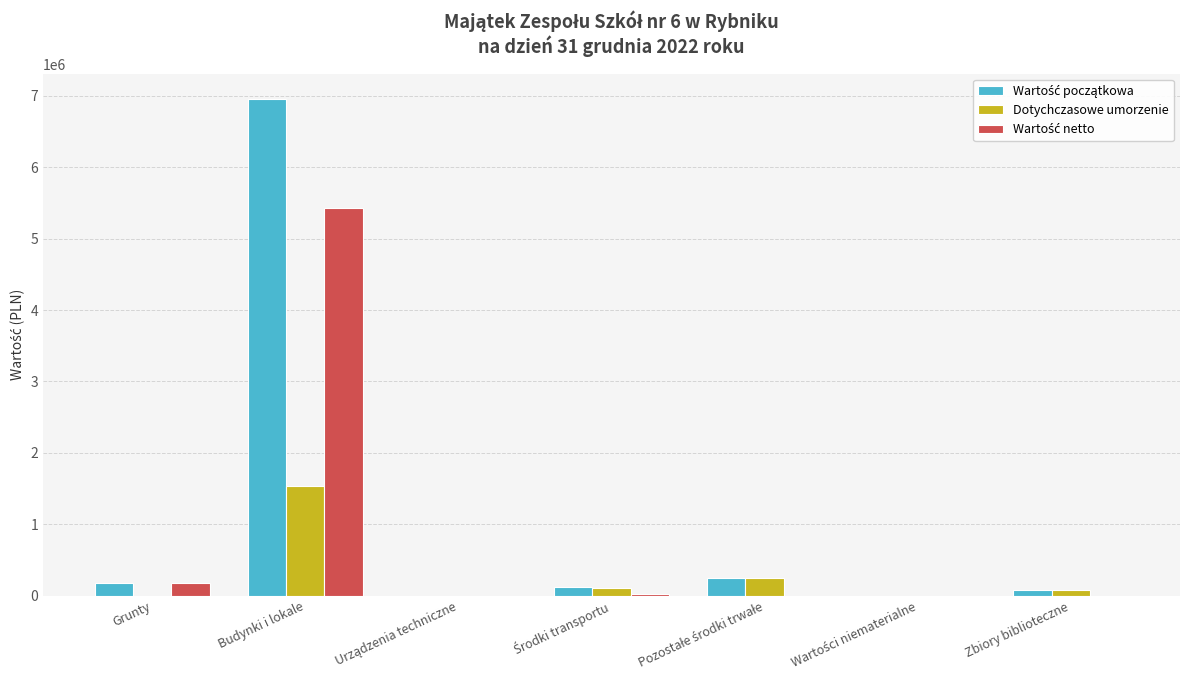

What is the sum of all Dotychczasowe umorzenie values?

1953332.9